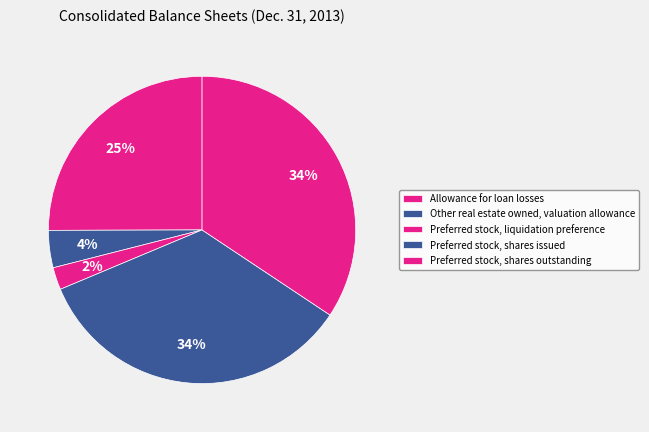

How many slices are in this pie chart?

5